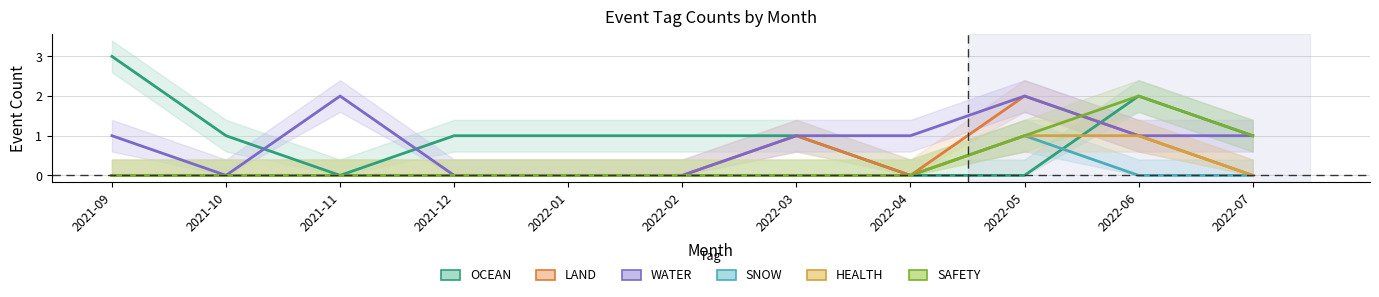

At which label does HEALTH reach its minimum?

2021-09